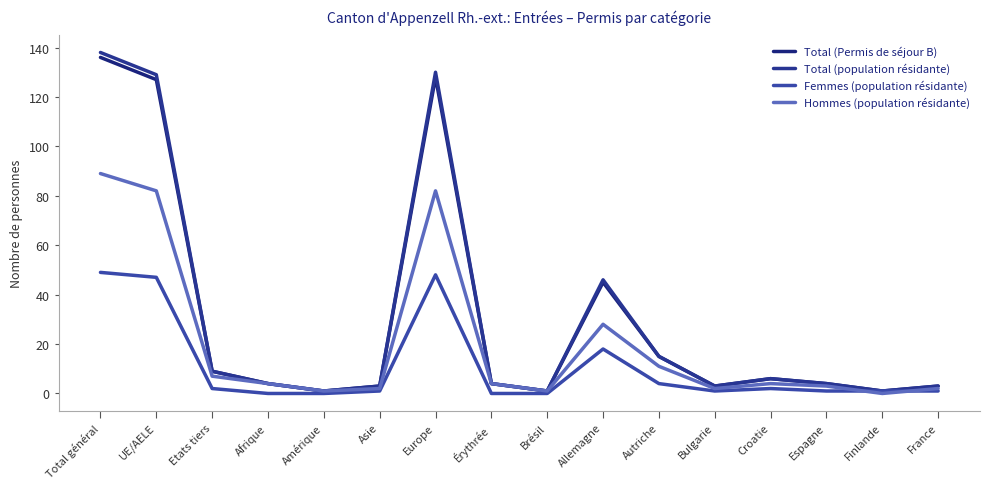

At which category is the sum across all series the highest?

Total général